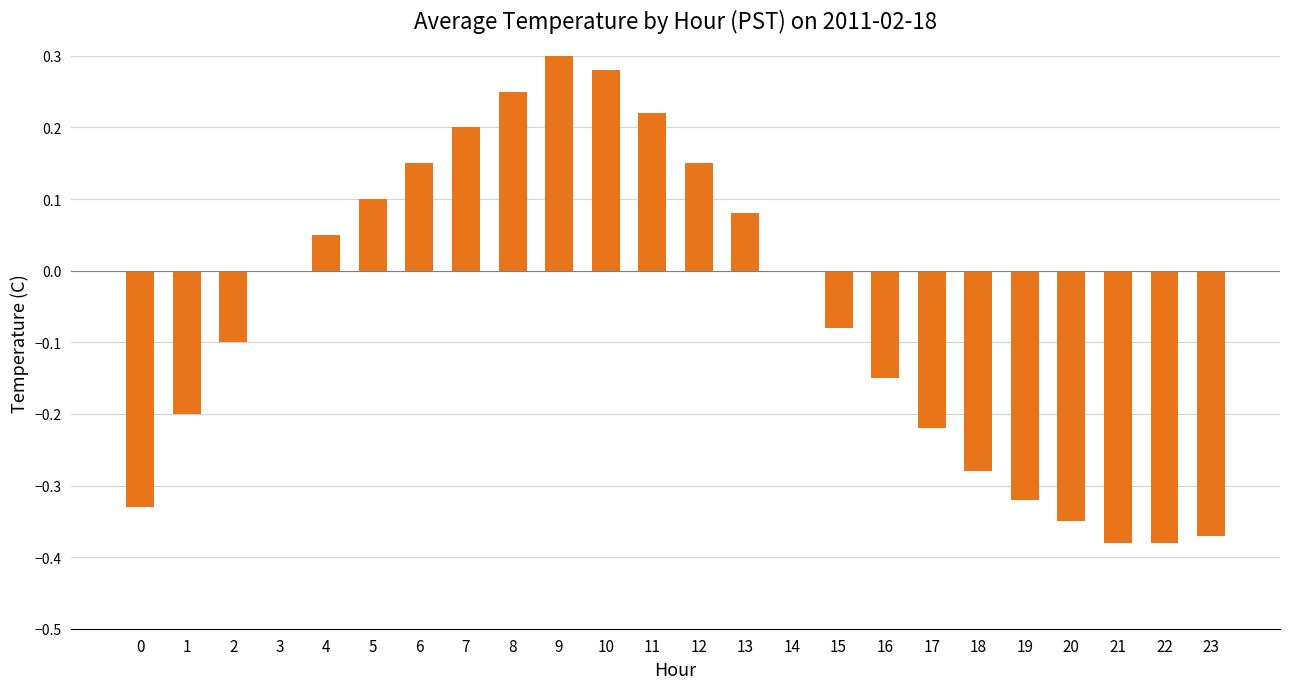

Which label corresponds to the largest value in the chart?

9